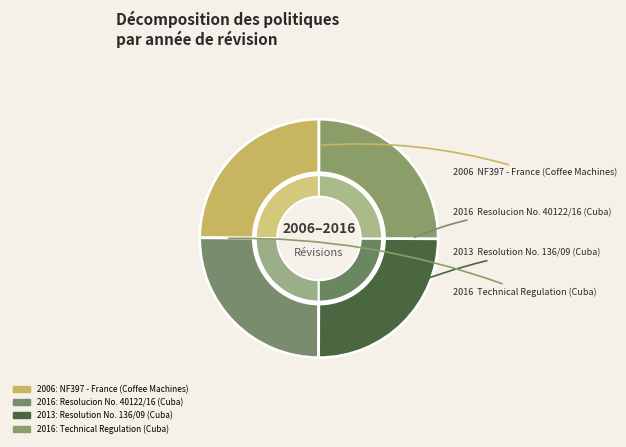

How many segments does this pie chart have?

4